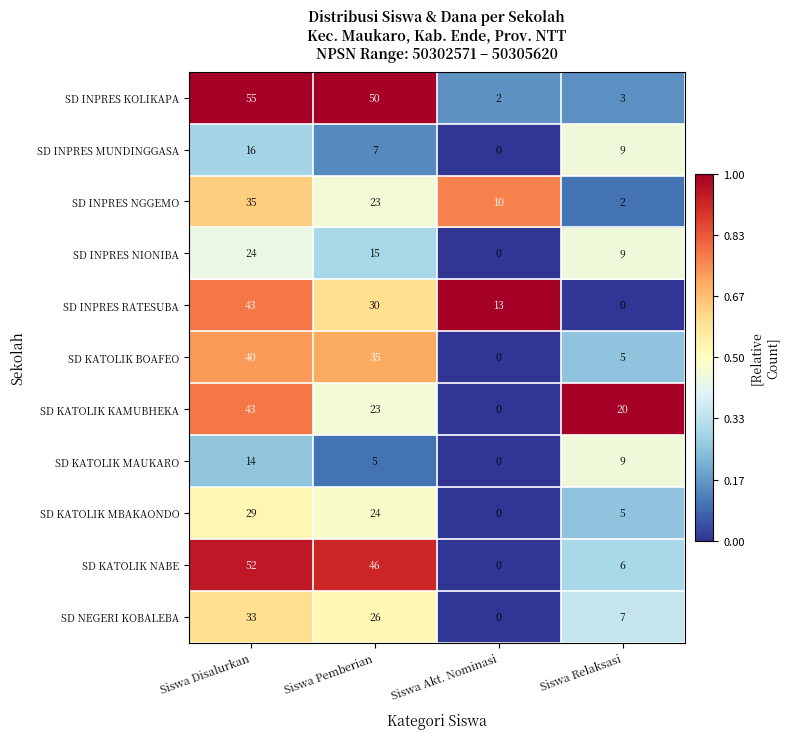

What is the sum of all SD KATOLIK MAUKARO values?

28